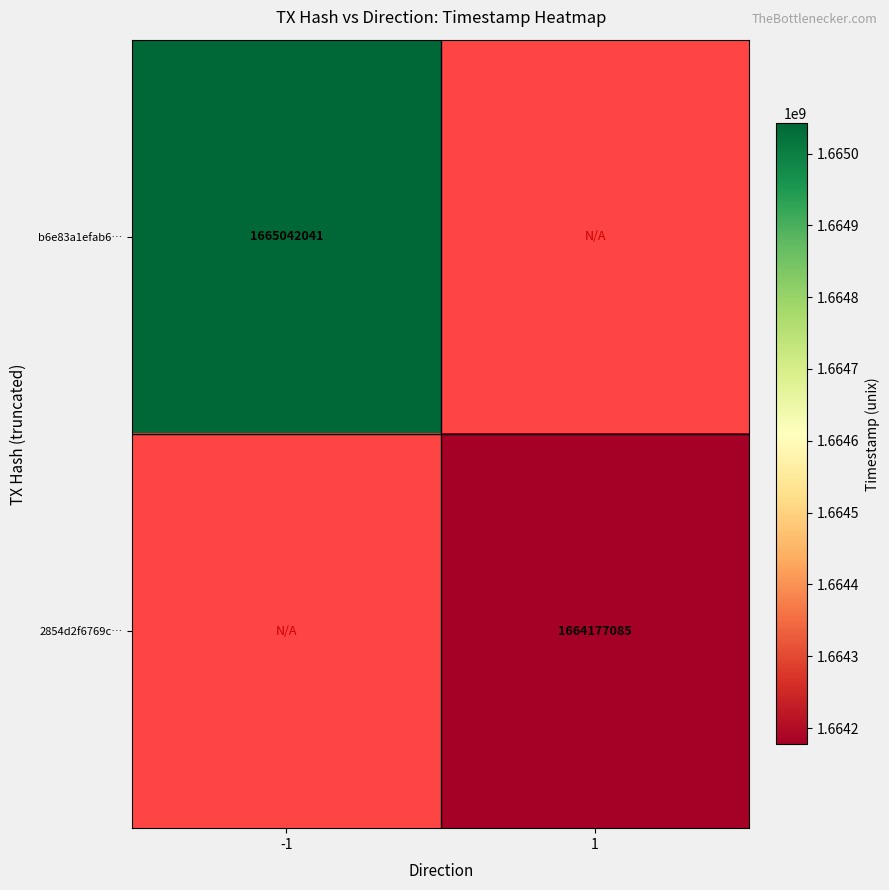

The value of 2854d2f6769c… at 1 is 2848735276. True or false?

False